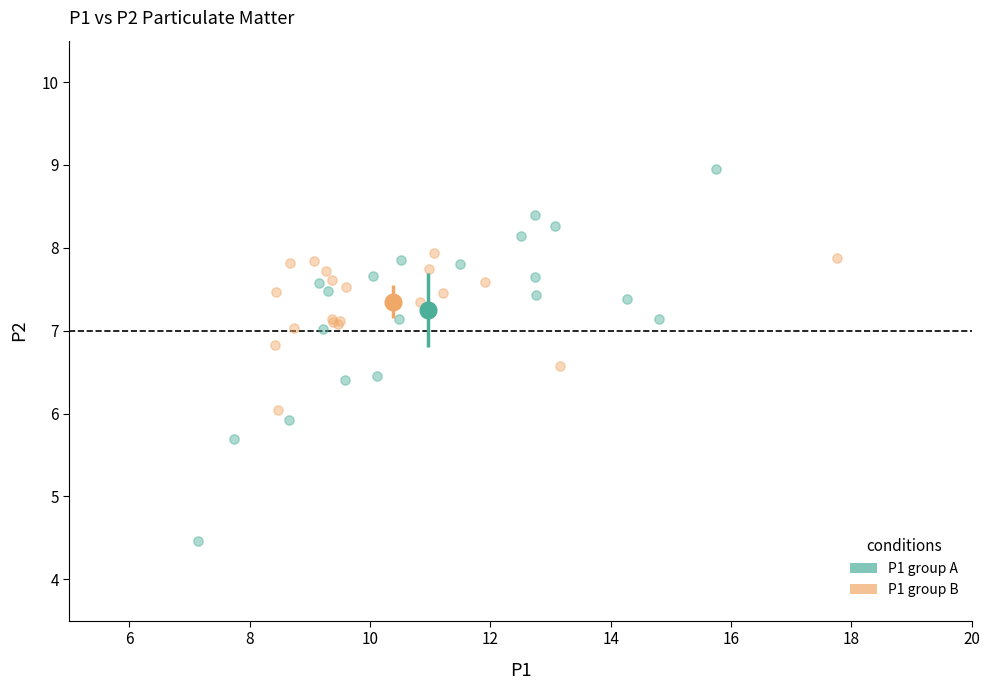

Which series reaches the minimum Y coordinate?

P1 group A